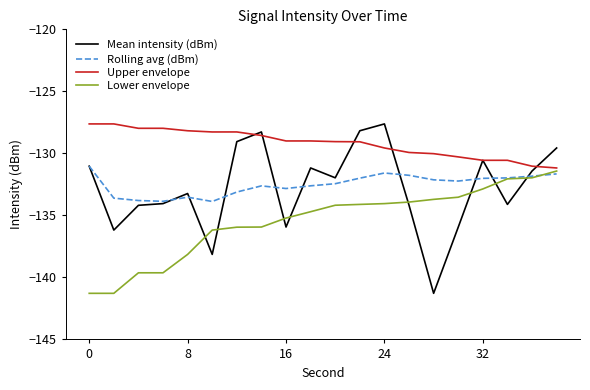

Which series has the widest spread of values?

Mean intensity (dBm)